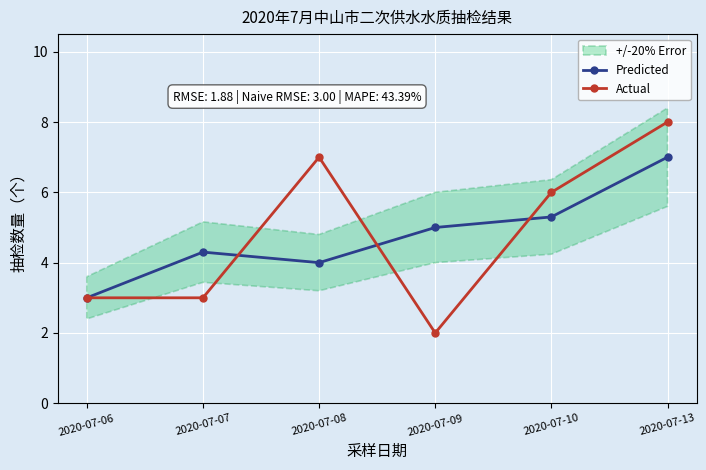

What is the difference between the highest and lowest values at 2020-07-07?

1.3